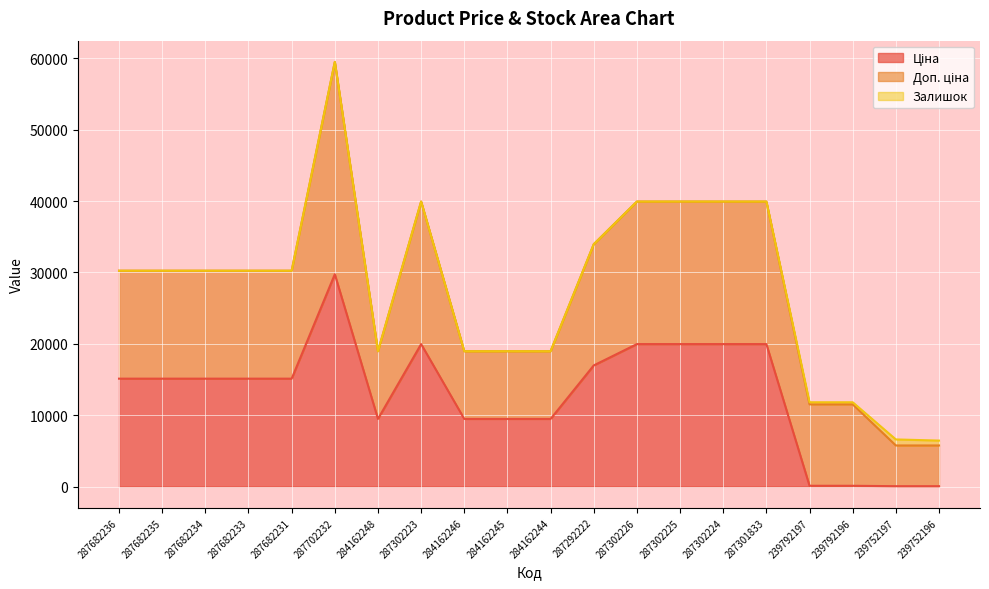

Where is the first local minimum for Доп. ціна?

284162248